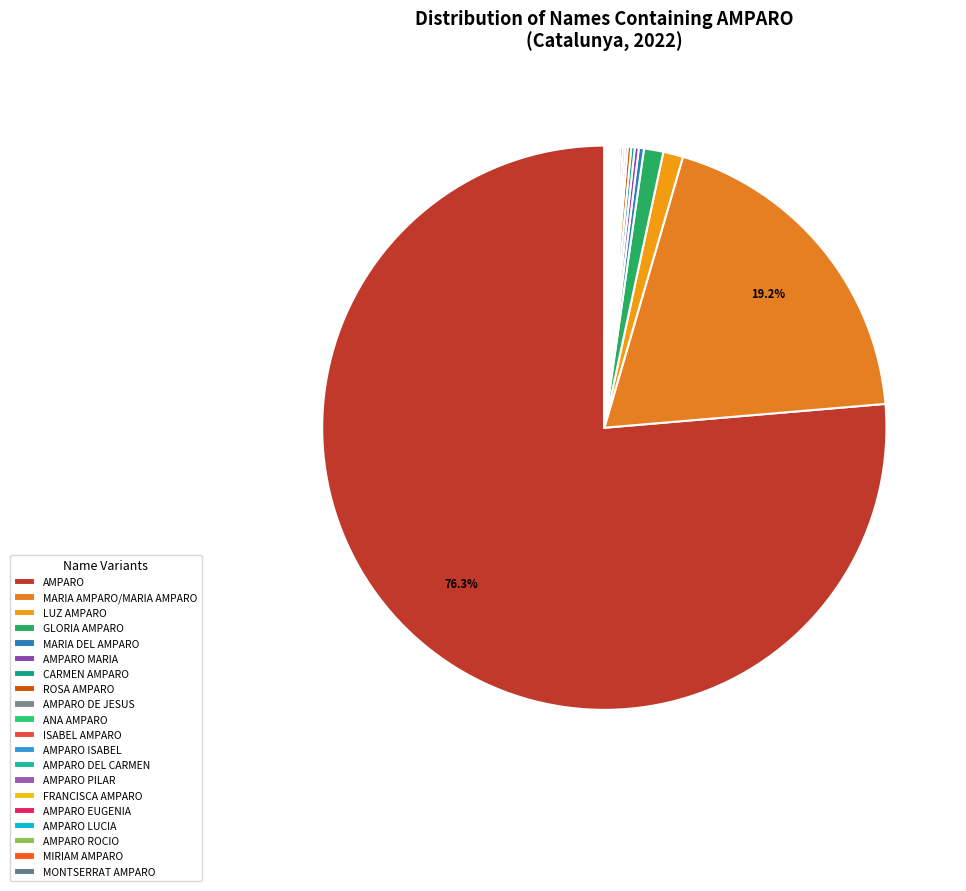

True or false: ISABEL AMPARO accounts for 13% of the total.

False